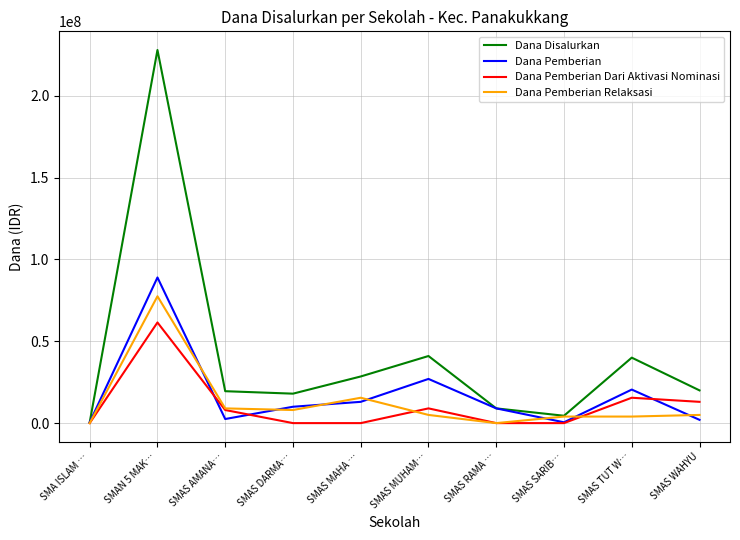

How many interior local peaks does the Dana Pemberian Dari Aktivasi Nominasi series have?

3